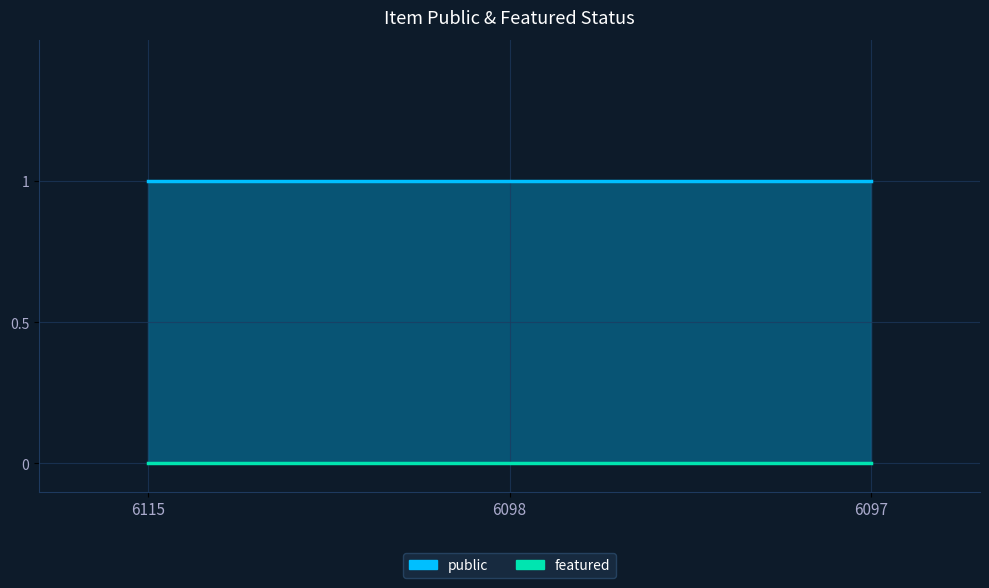

At how many categories does at least one series exceed 0?

3